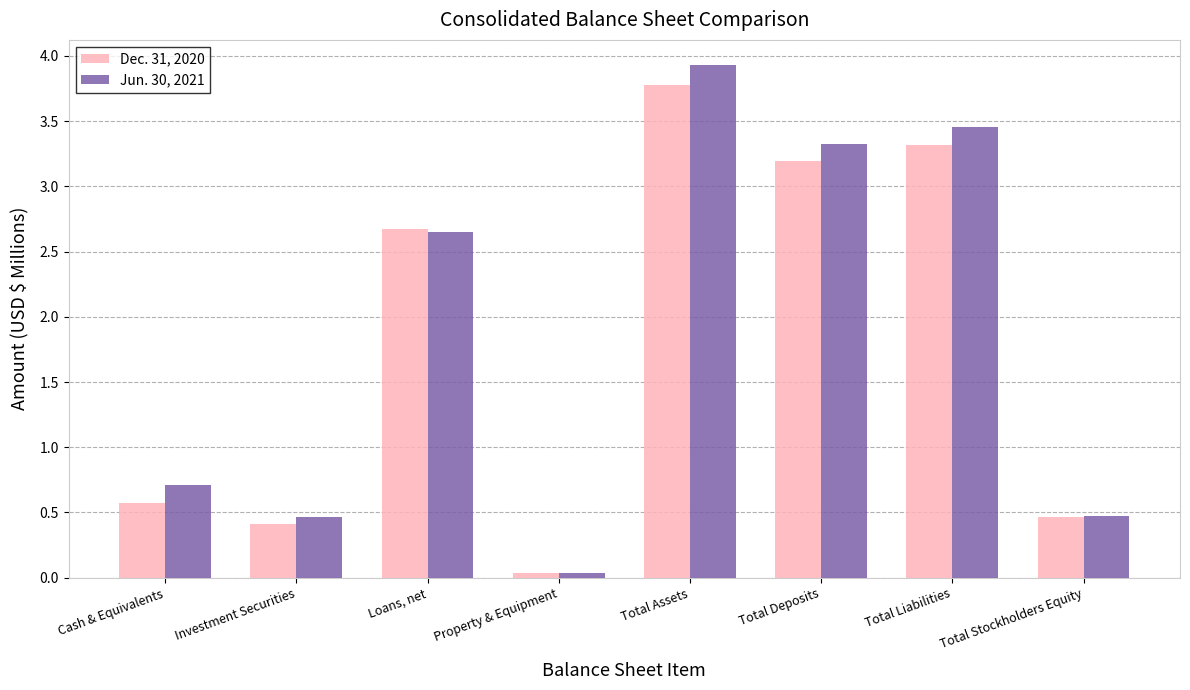

Where does the Dec. 31, 2020 series first go above 2?

Loans, net